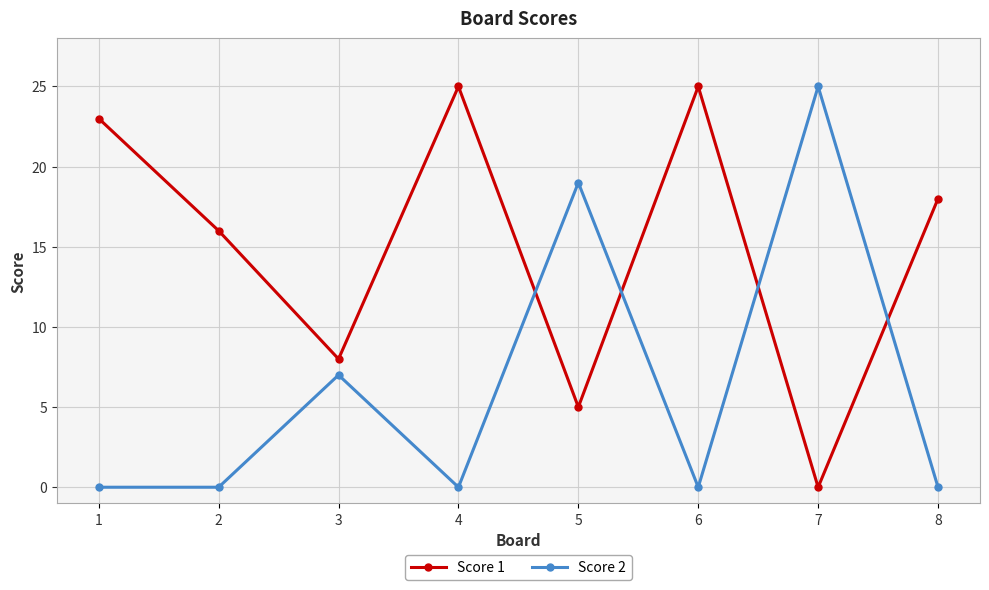

The value of Score 1 at 1 is 15. True or false?

False